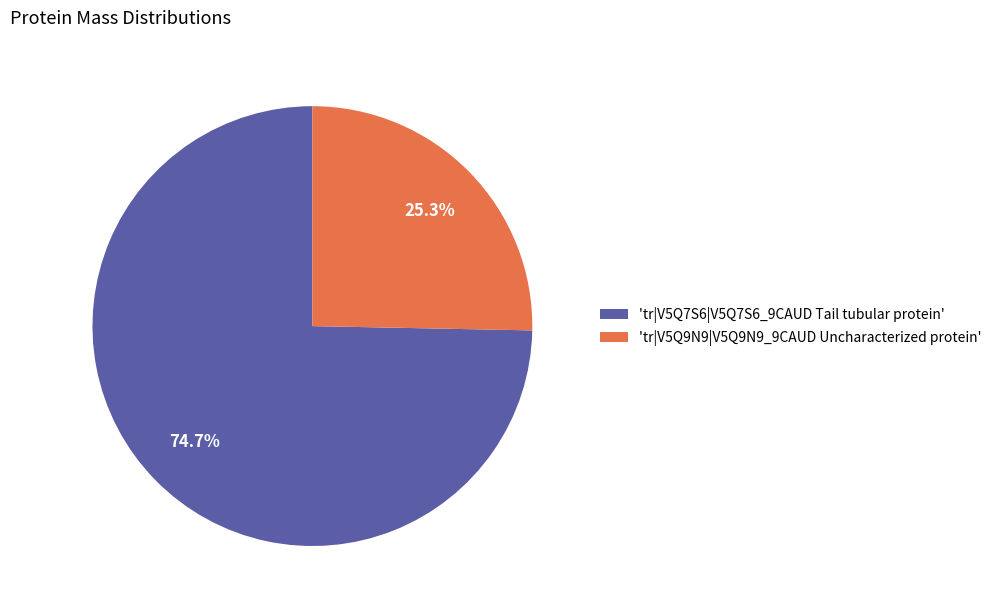

How many segments does this pie chart have?

2